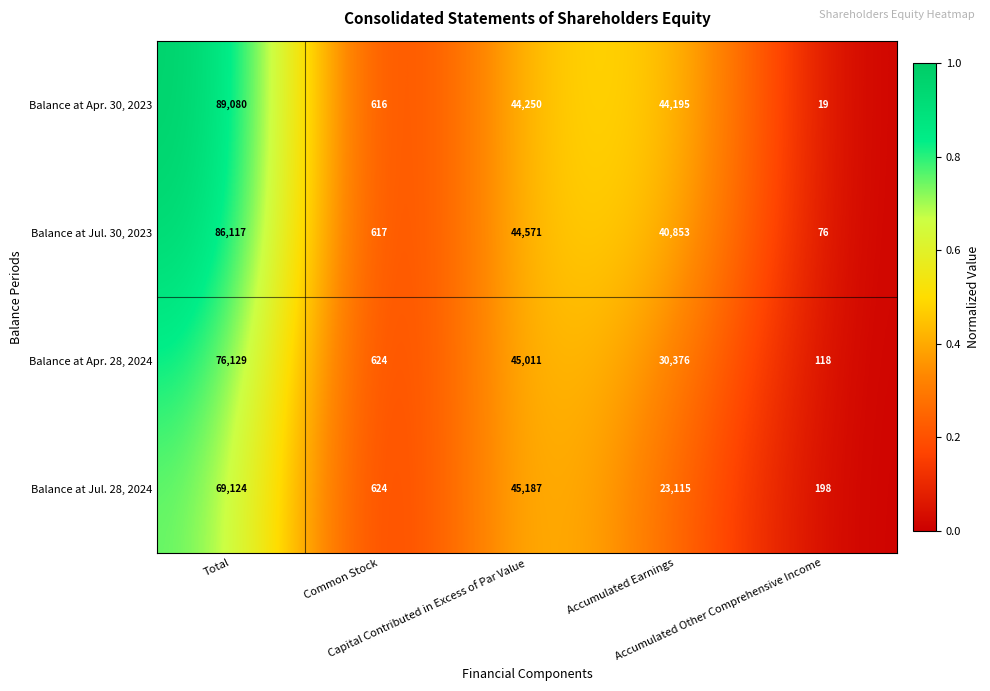

What is the greatest value displayed?

89080